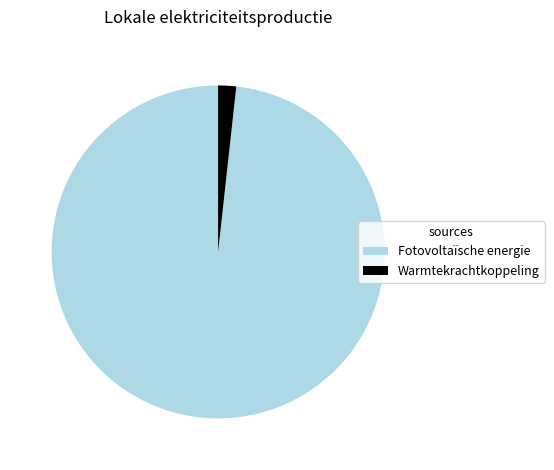

Is Fotovoltaïsche energie the majority of the pie?

Yes